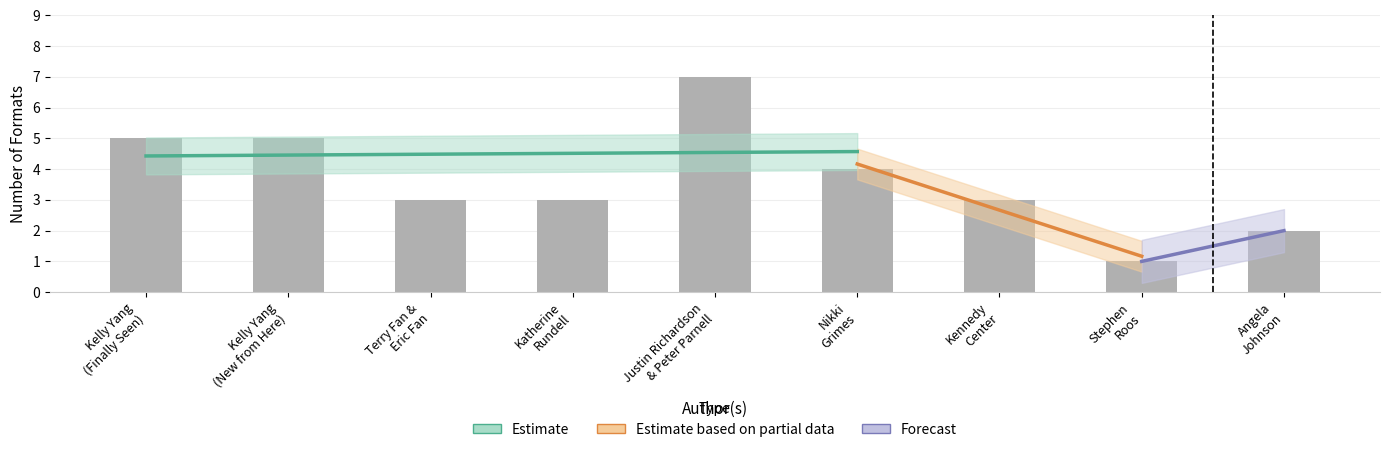

Between Nikki Grimes and Terry Fan & Eric Fan, which is larger?

Nikki Grimes